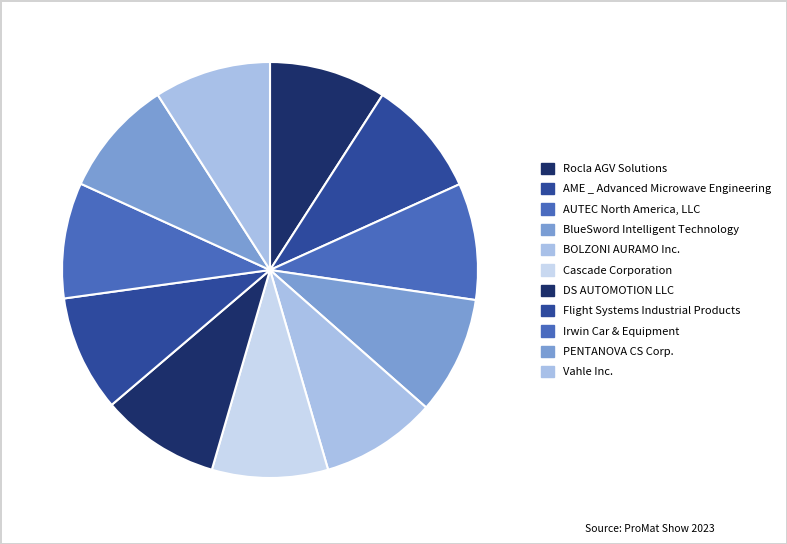

How many slices are in this pie chart?

11